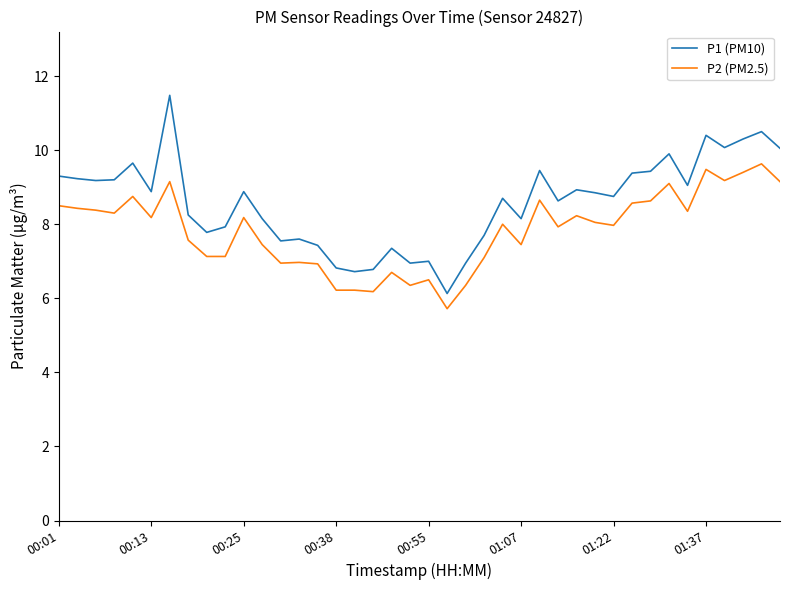

True or false: P2 (PM2.5) and P1 (PM10) cross at least once.

False